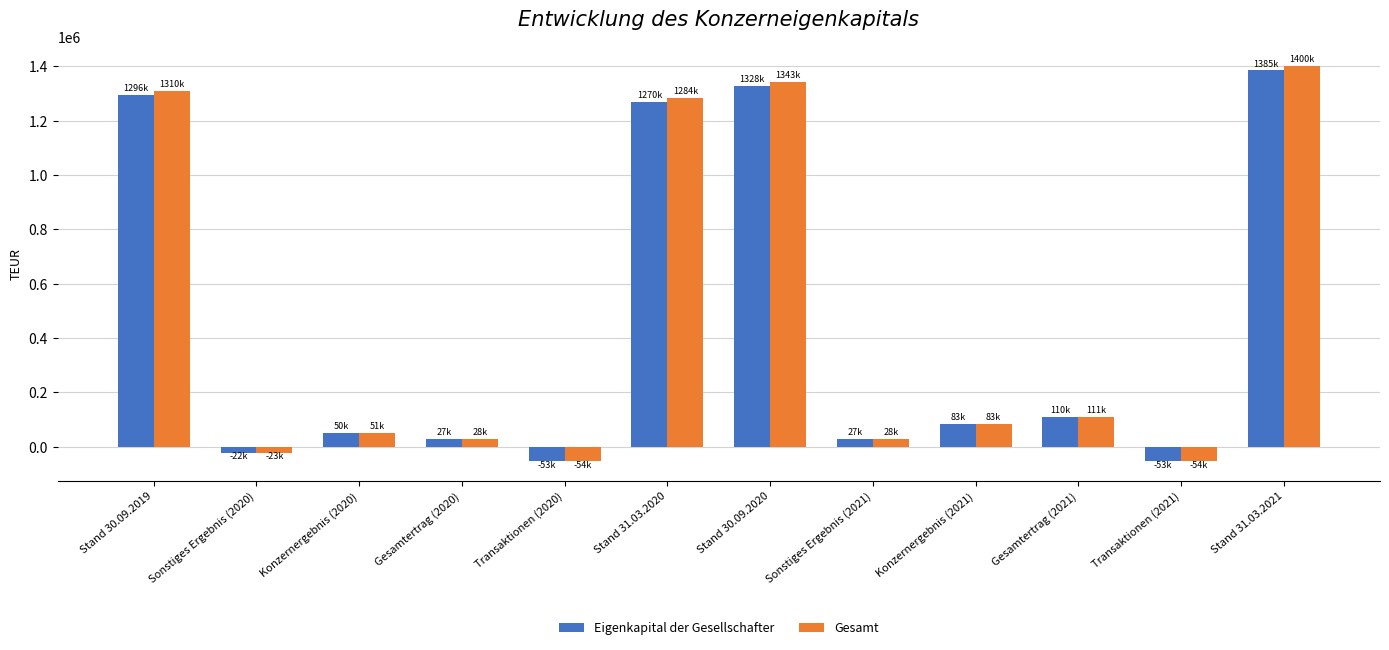

Where does the Eigenkapital der Gesellschafter series first go above 82637?

Stand 30.09.2019